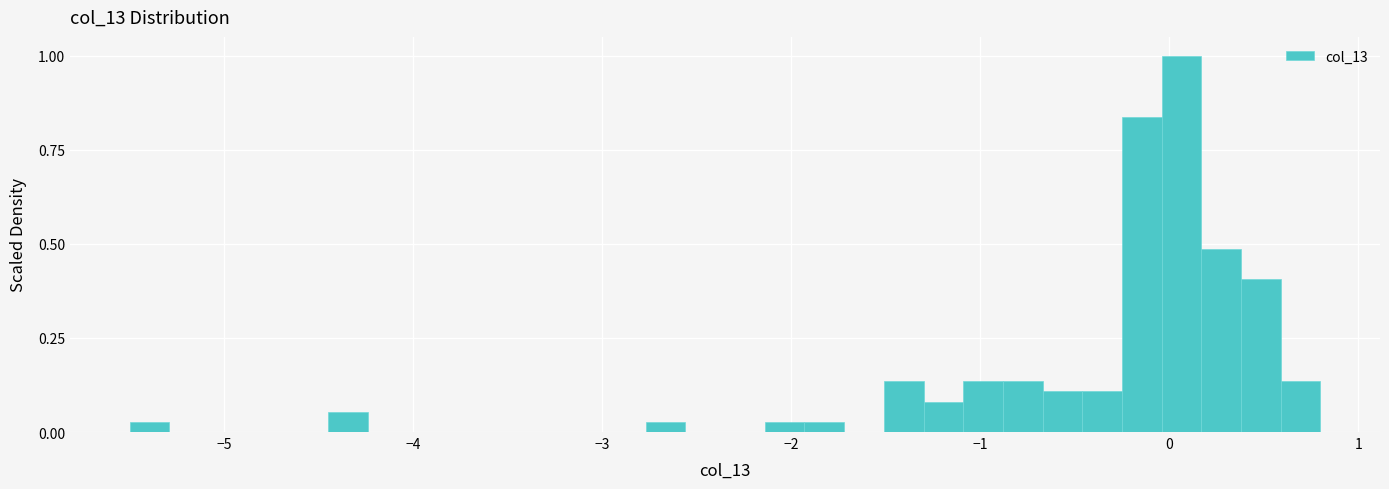

Around what value on the x-axis is the tallest bar? Give the approximate position of its centre, as read against the axis.

0.1